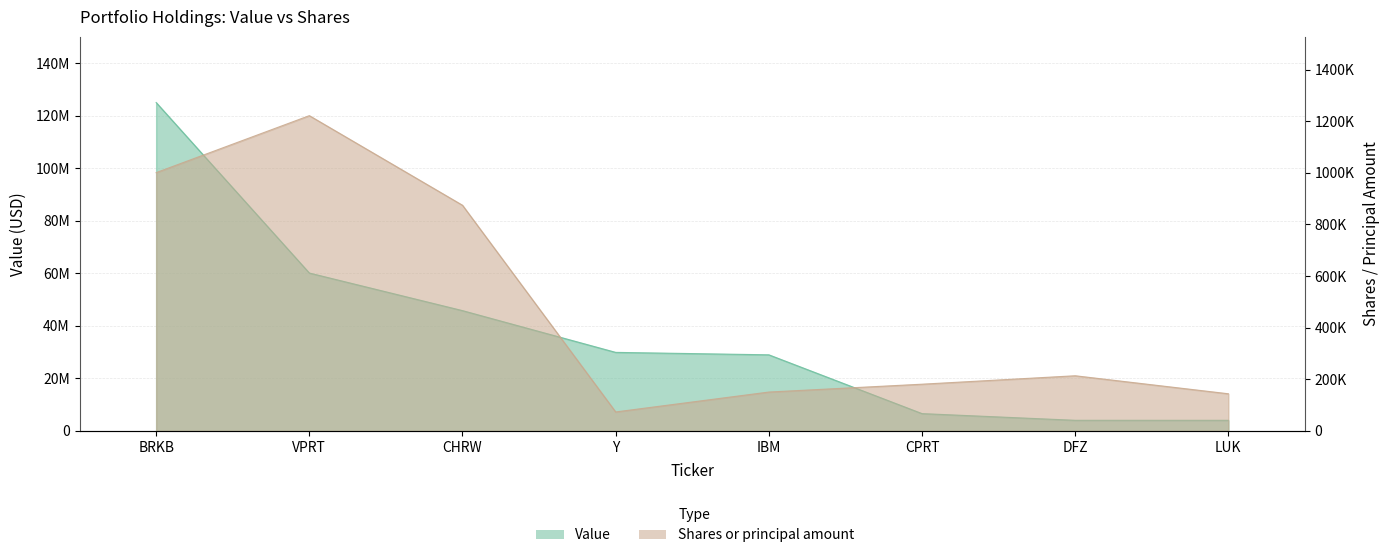

Is it true that Shares or principal amount equals 1000919 at BRKB?

True